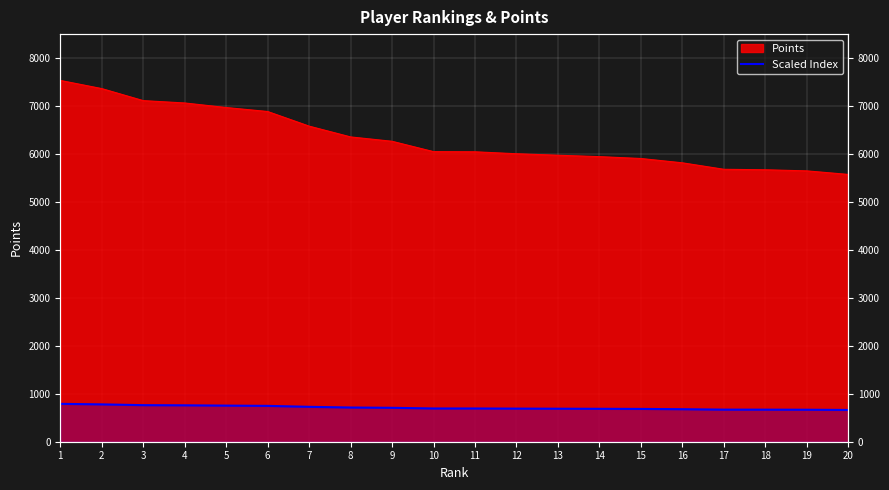

True or false: the data has more than 2 interior local peaks.

False